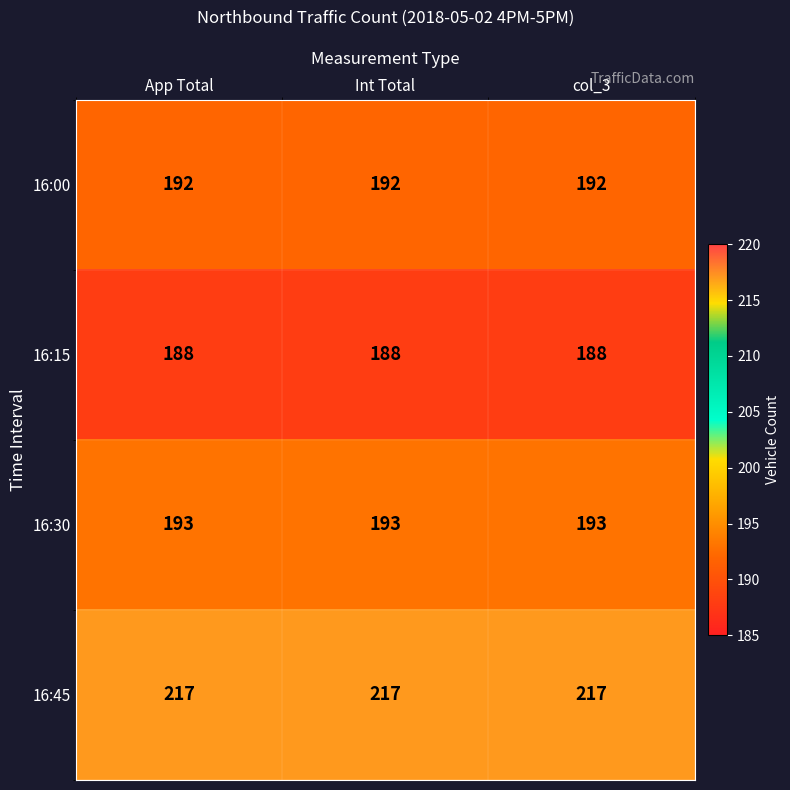

At Int Total, list the series in order from largest to smallest.

16:45, 16:30, 16:00, 16:15